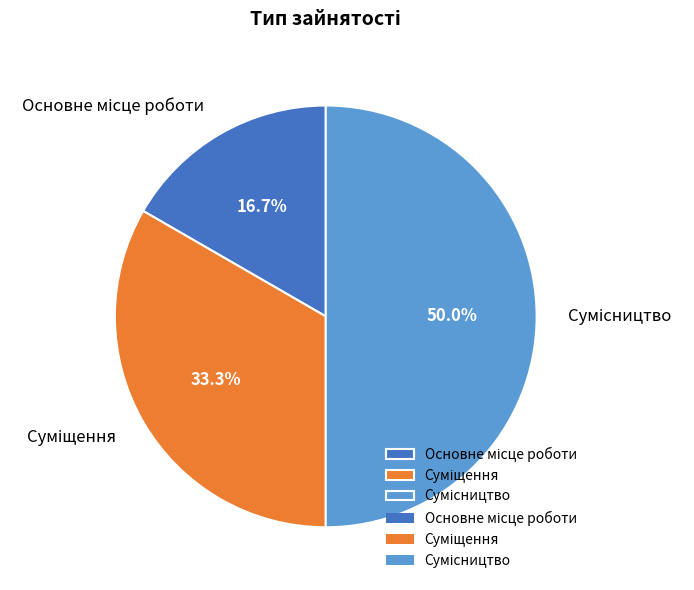

How many slices are in this pie chart?

3